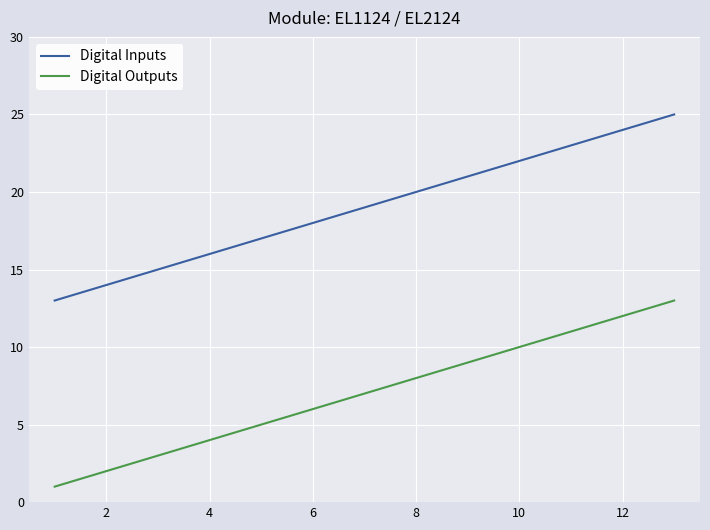

Which series has the largest total across all categories?

Digital Inputs